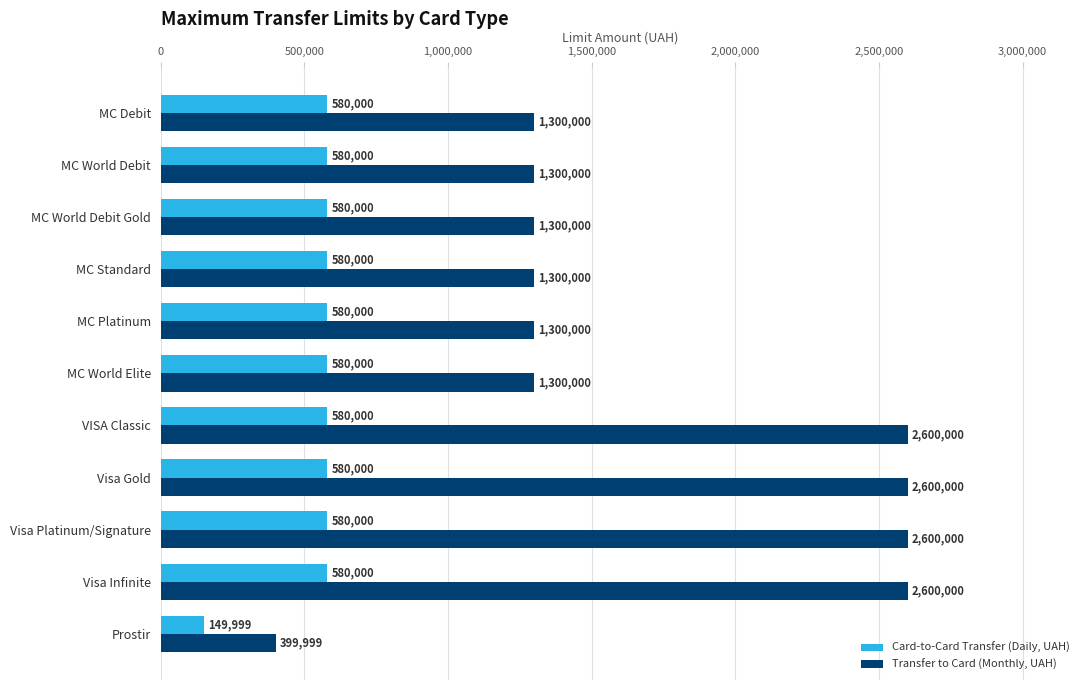

The value of Transfer to Card (Monthly, UAH) at MC World Debit is 1300000. True or false?

True